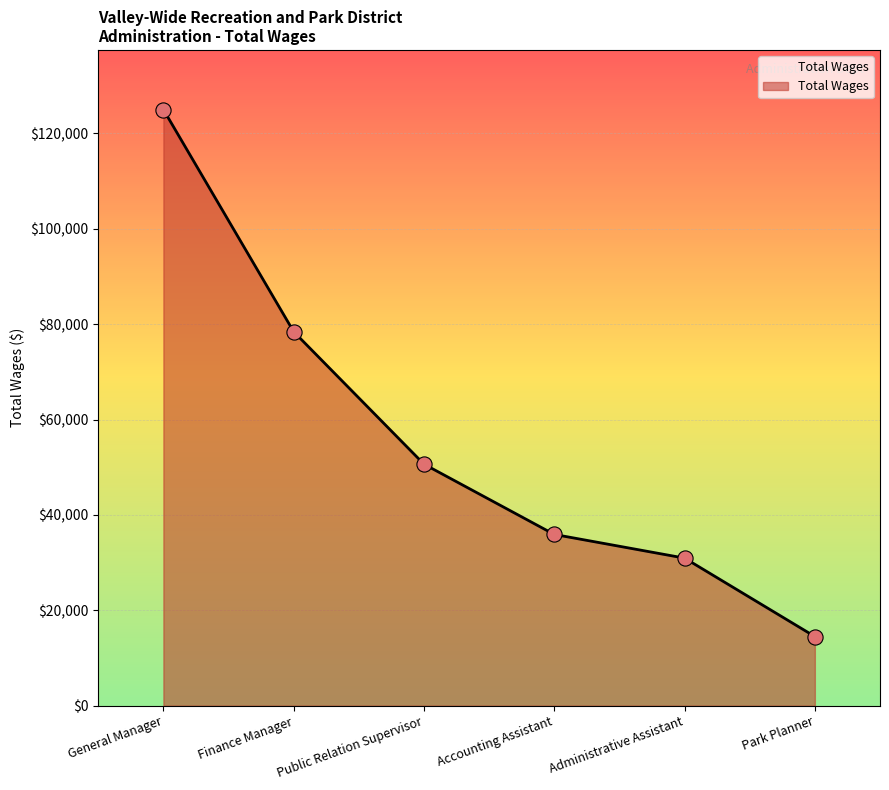

Which has a higher value, Accounting Assistant or Public Relation Supervisor?

Public Relation Supervisor